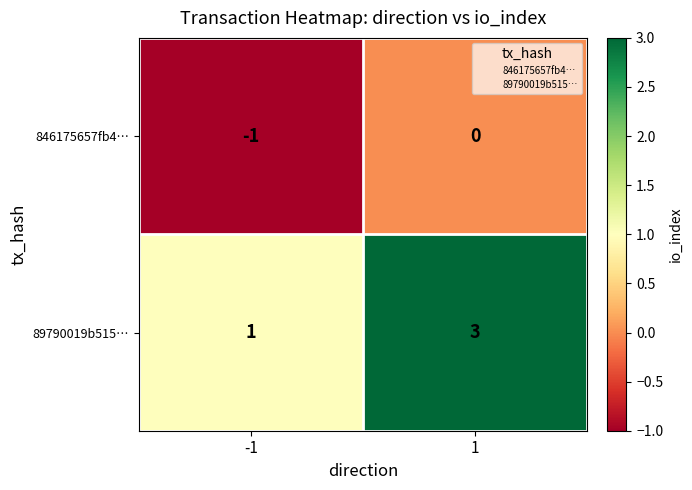

Is it true that 89790019b515… equals 2 at 1?

False